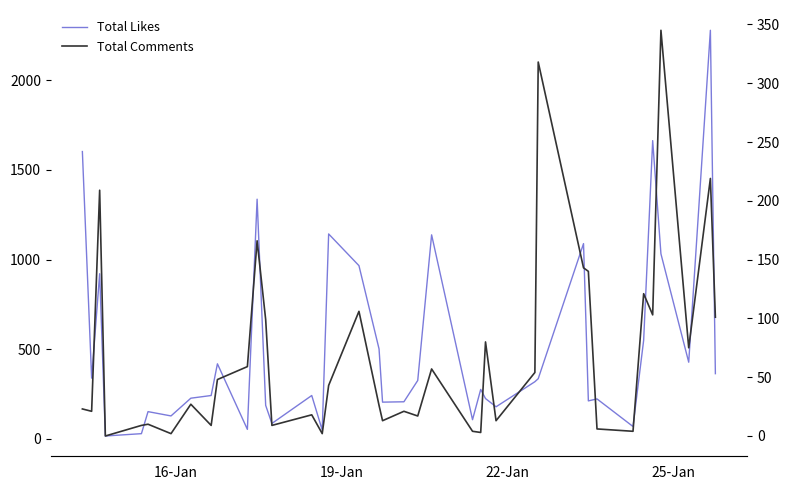

Which series has the largest range (max minus min)?

Total Likes